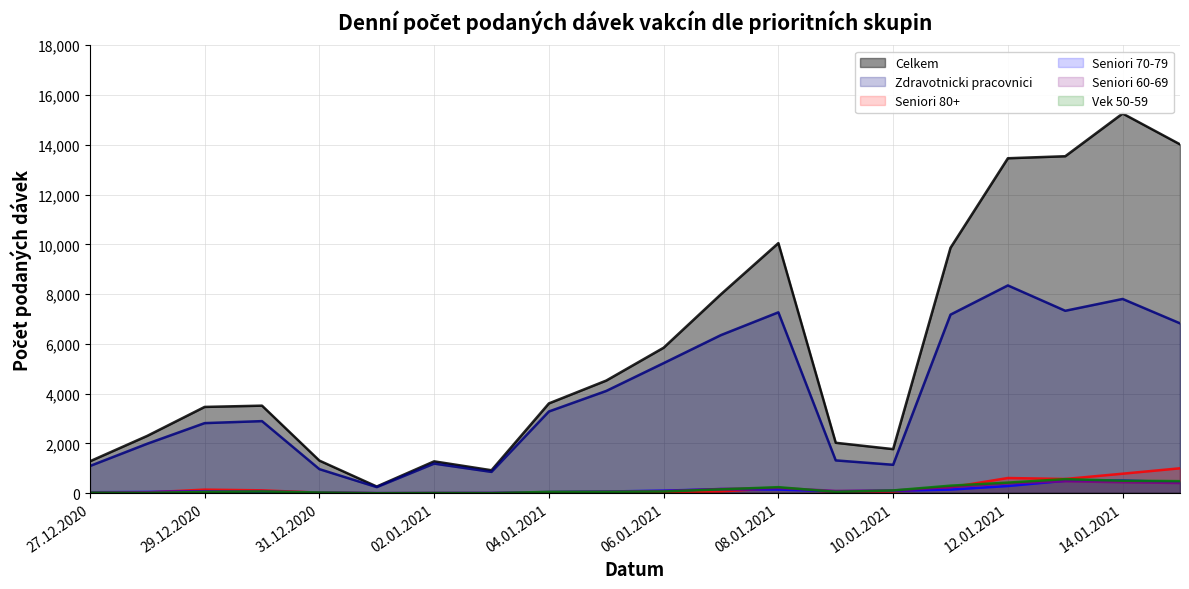

True or false: Seniori 80+ and Zdravotnicki pracovnici cross at least once.

False